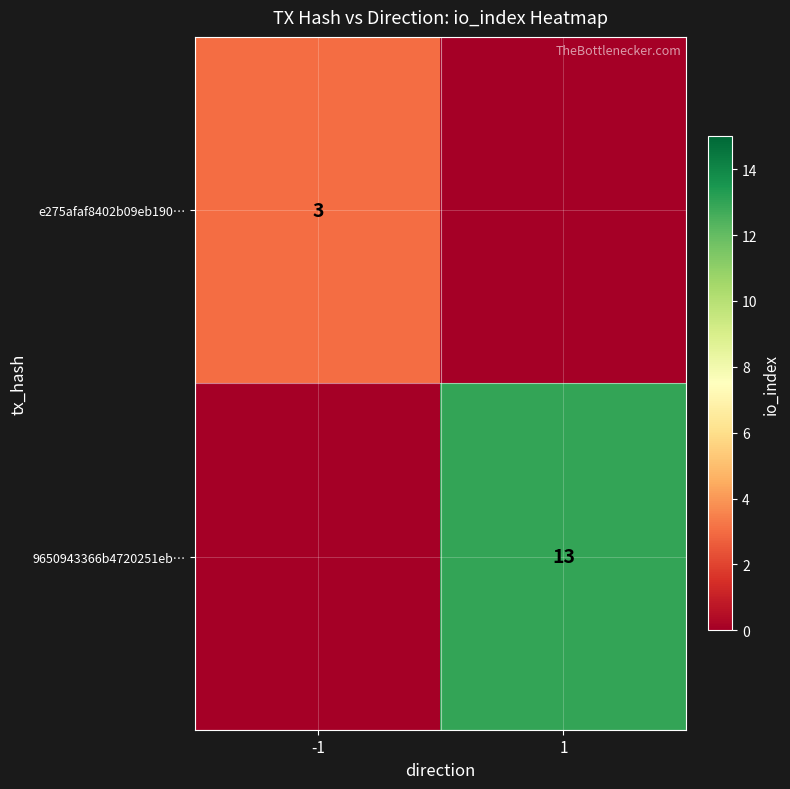

Between 1 and -1, which is larger?

-1